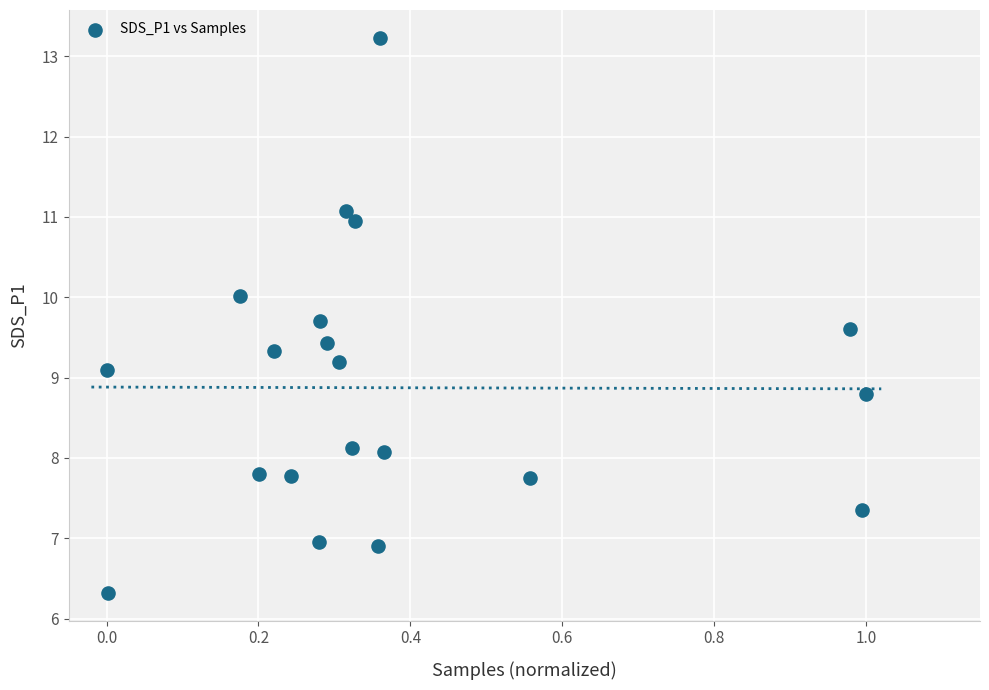

What is the range of X values (max minus min)?

1.0